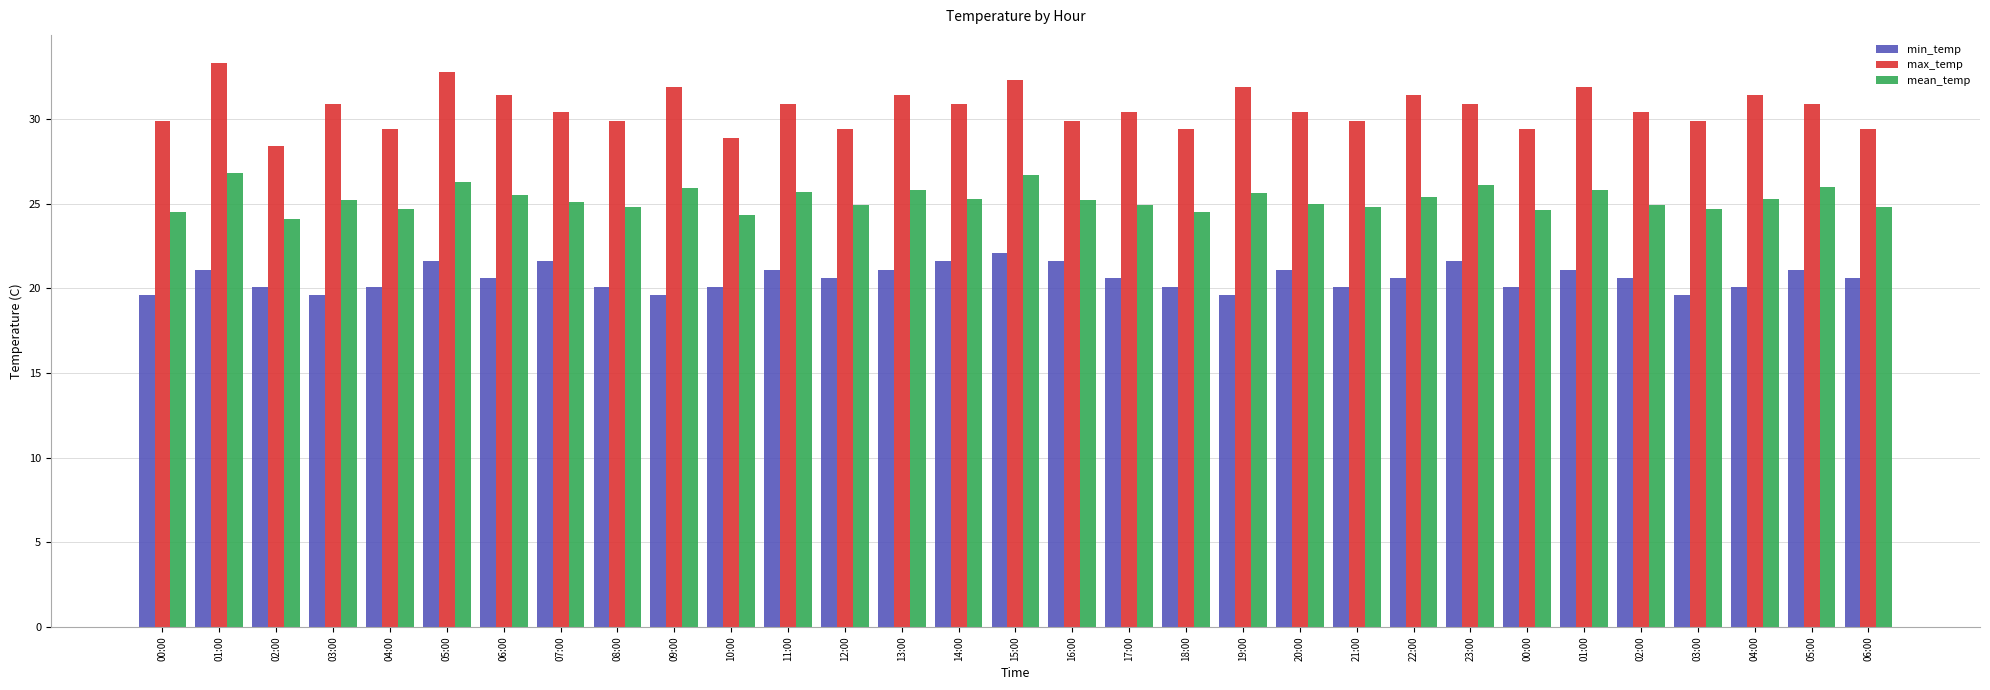

How many bars are there in total?

93